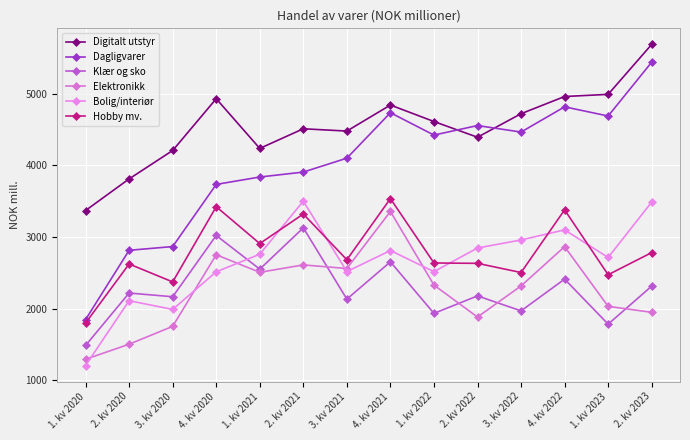

How many lines are shown in the chart?

6